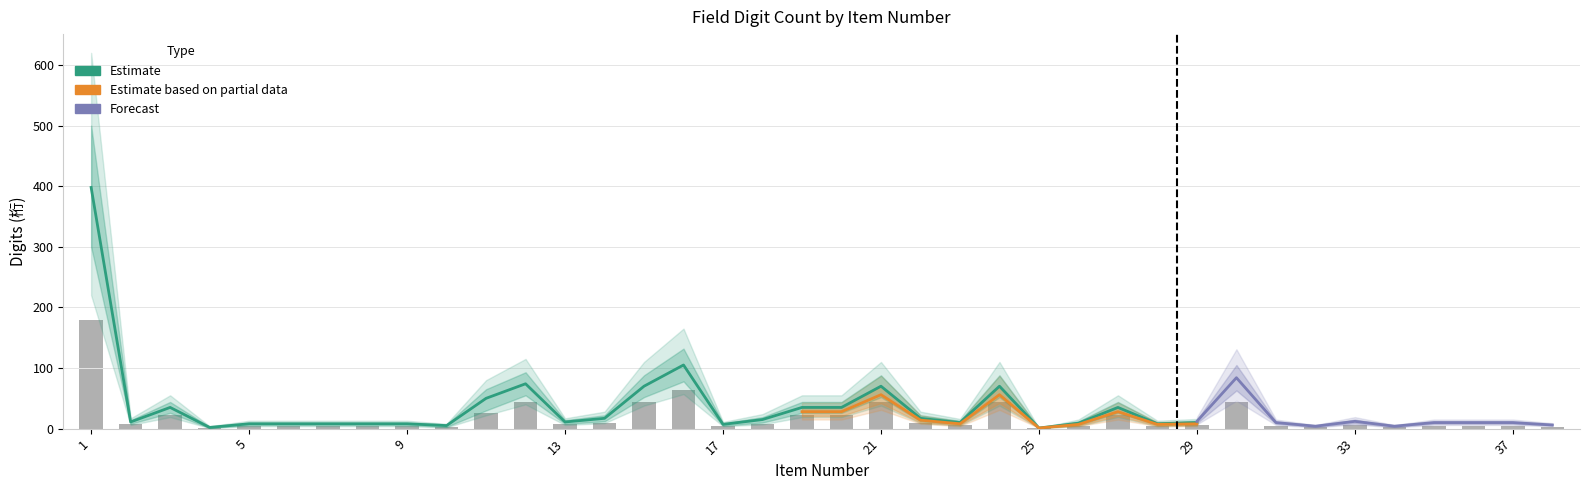

What is the approximate value of Estimate at 23?

10